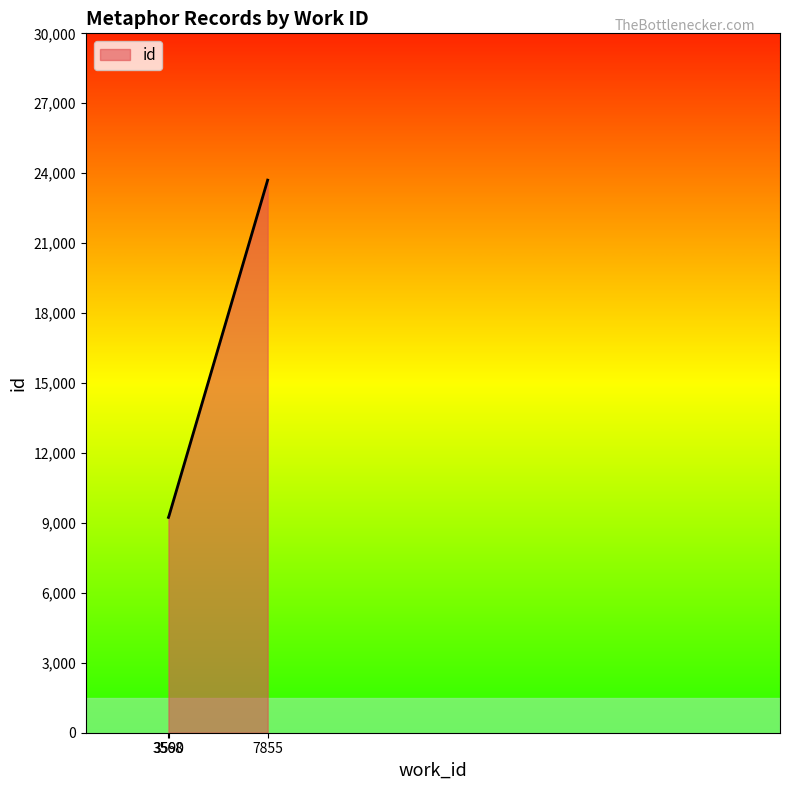

What is the difference between the maximum and minimum values?

14467